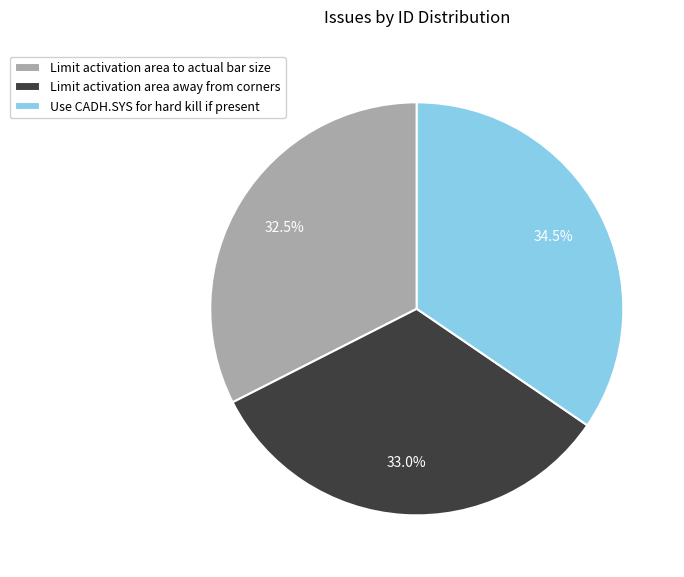

To the nearest percent, what portion does Limit activation area away from corners represent?

33%